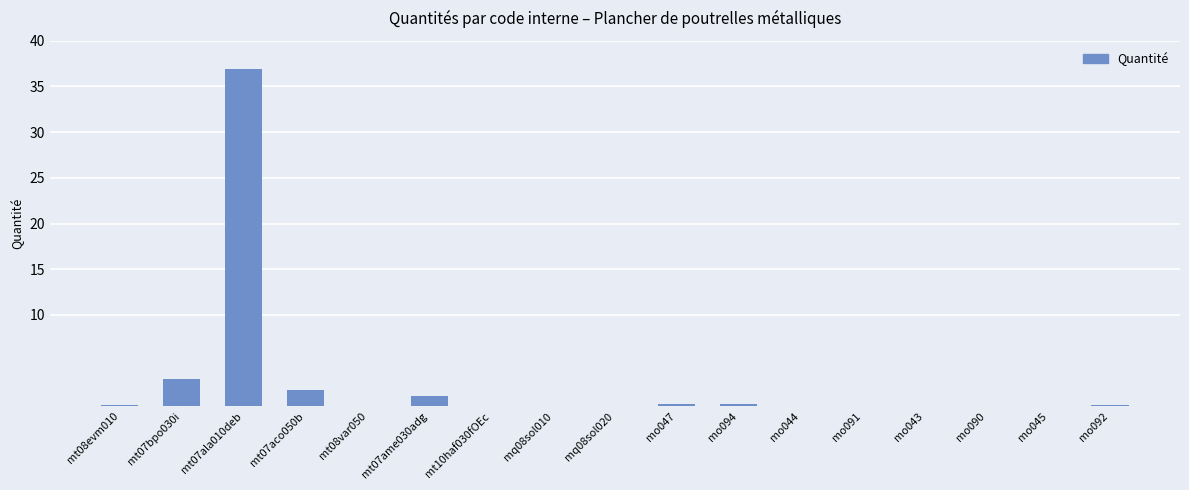

What value does the data have at mt07bpo030i?

3.0